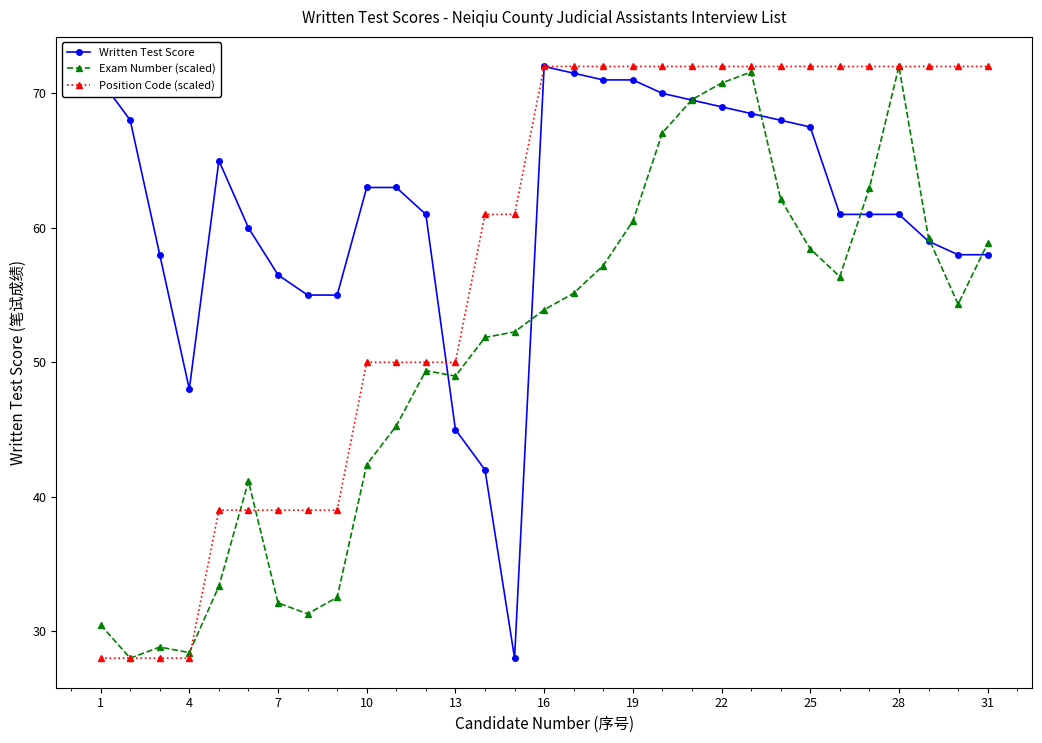

List the series in order of their overall mean, lowest first.

Exam Number (scaled), Position Code (scaled), Written Test Score